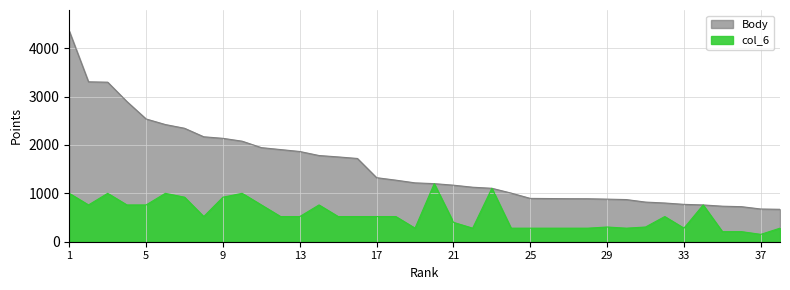

What is the maximum value shown in the chart?

4352